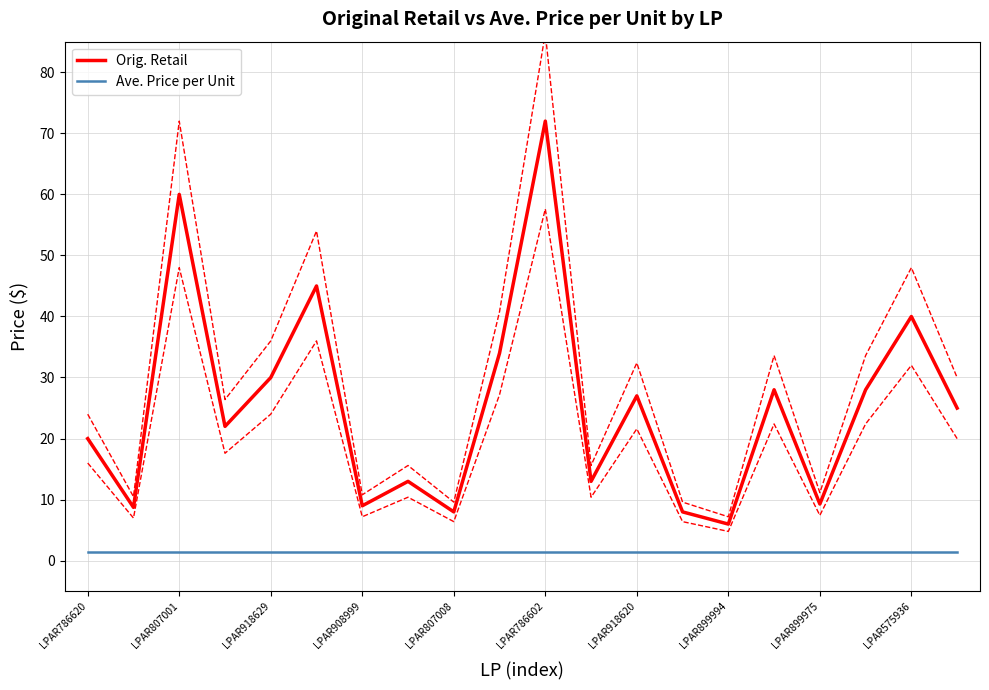

Reading left to right, transcribe all the data shown in this chart.

Orig. Retail: 20.0	8.7	60.0	22.0	30.0	45.0	9.0	13.0	8.0	34.0	72.0	13.0	27.0	8.0	6.0	28.0	9.3	28.0	40.0	25.0
Ave. Price per Unit: 1.5	1.5	1.5	1.5	1.5	1.5	1.5	1.5	1.5	1.5	1.5	1.5	1.5	1.5	1.5	1.5	1.5	1.5	1.5	1.5